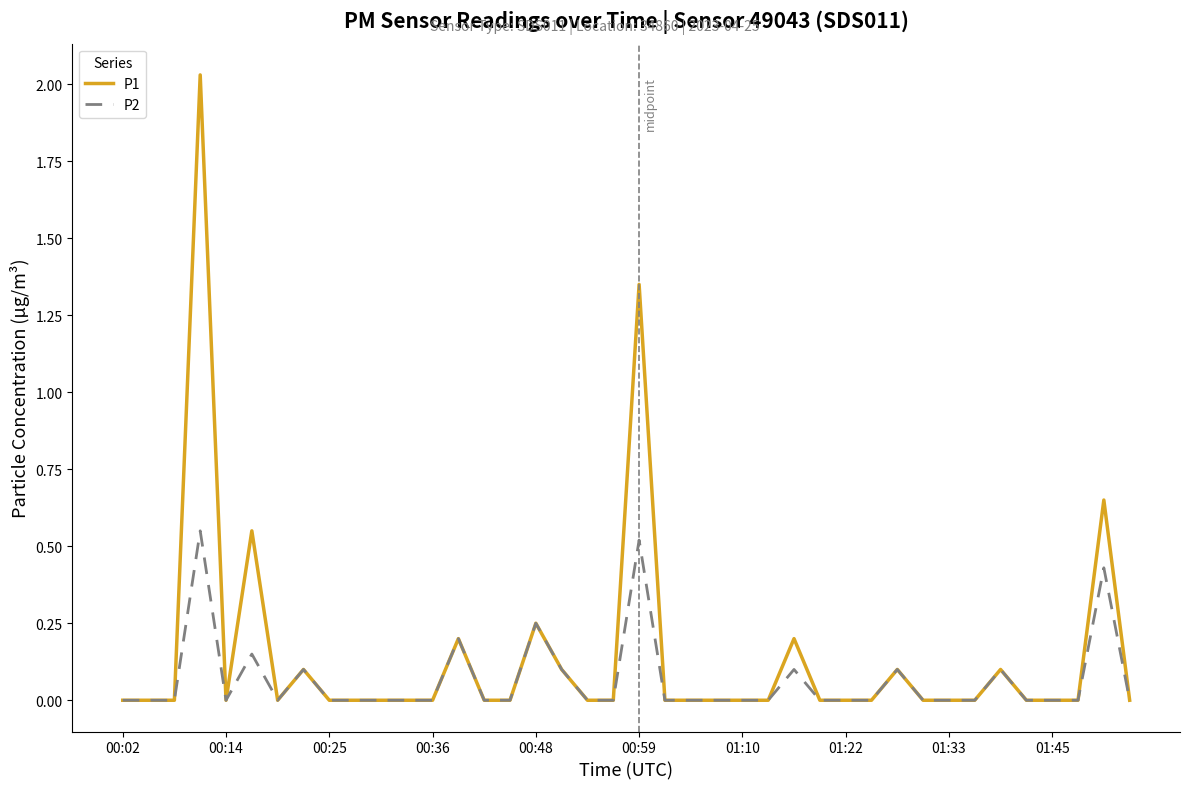

How many lines are shown in the chart?

2